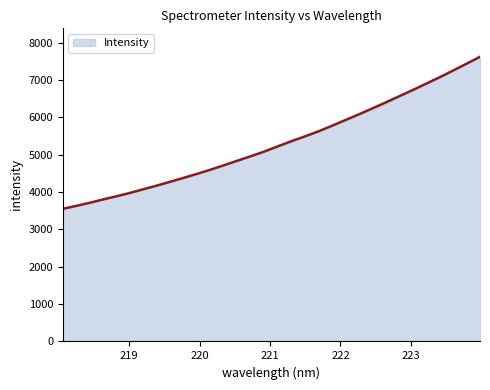

What is the minimum value shown in the chart?

3551.0